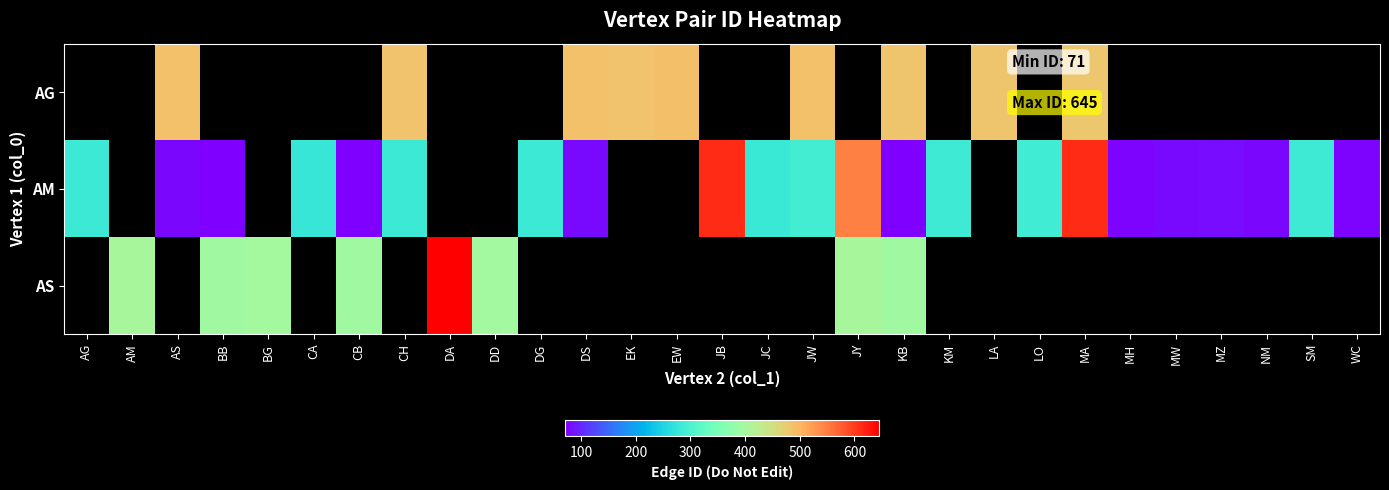

Is the value of AG at LO greater than the value of AS at BB?

No